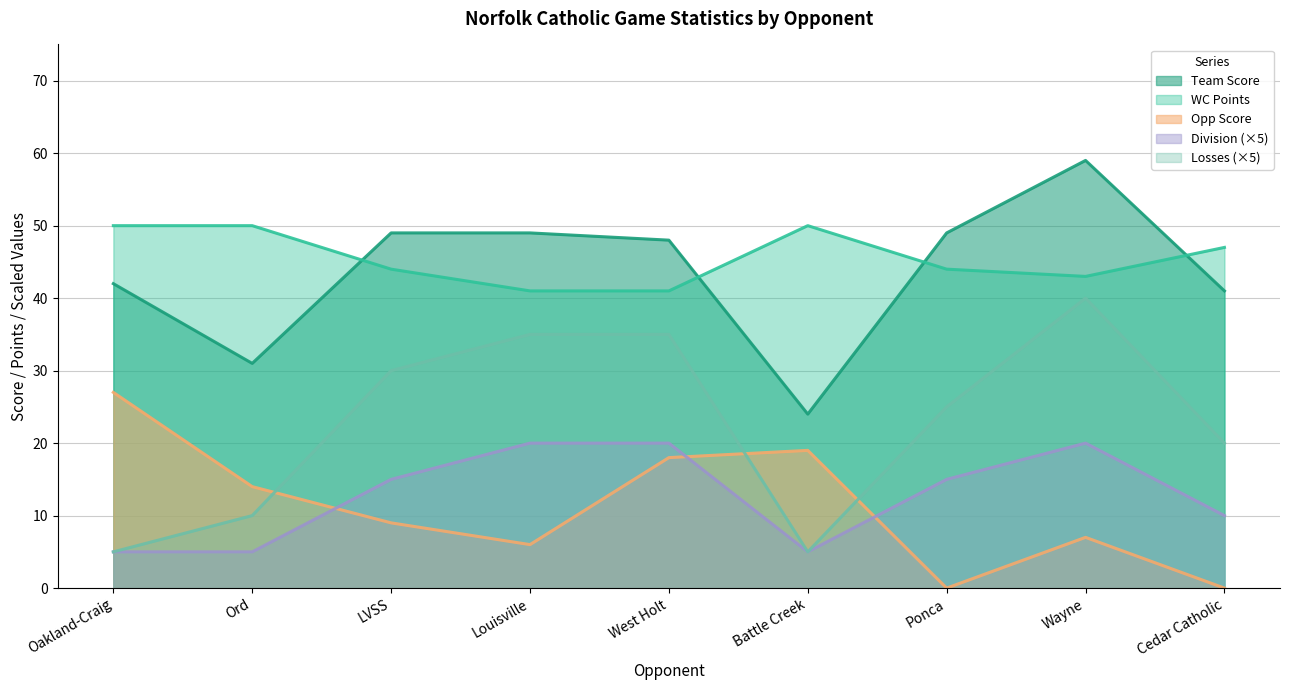

Between LVSS and West Holt, which series saw the biggest shift?

Opp Score